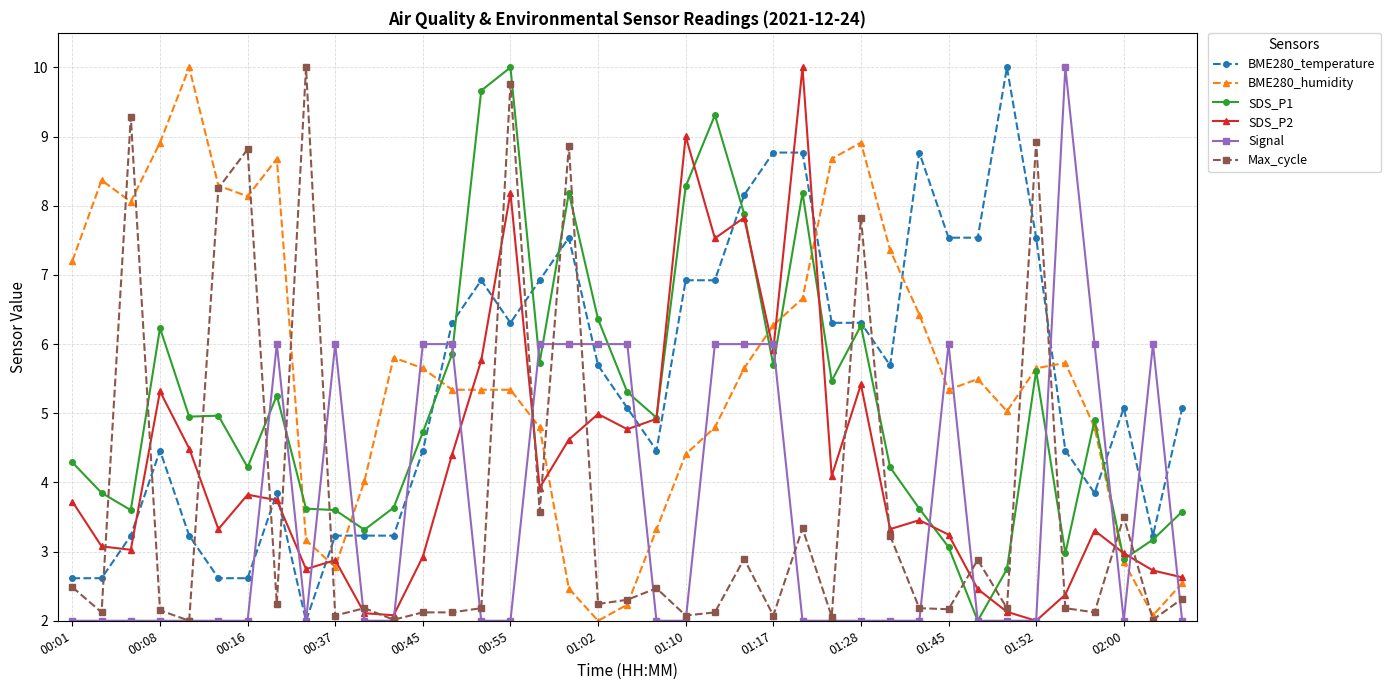

How many times do Max_cycle and SDS_P1 cross each other?

16